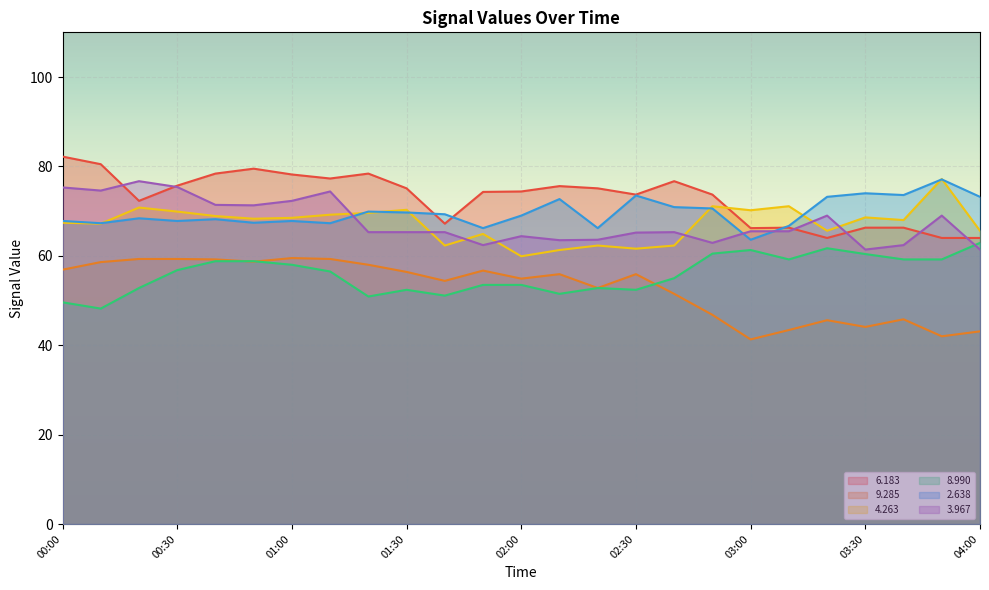

What is the difference between the maximum and second lowest values in the   8.990 series?

13.3